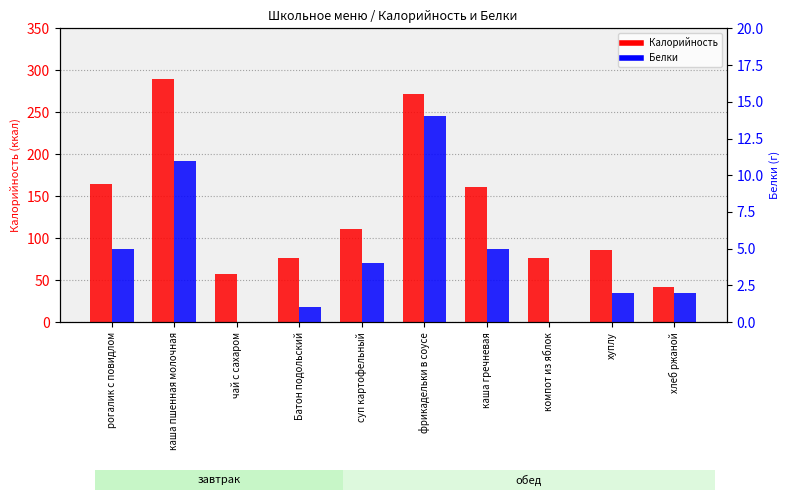

Reading right to left, extract all data points from this chart.

Калорийность: 42	86	77	161	272	111	76	57	290	164
Белки: 2	2	0	5	14	4	1	0	11	5